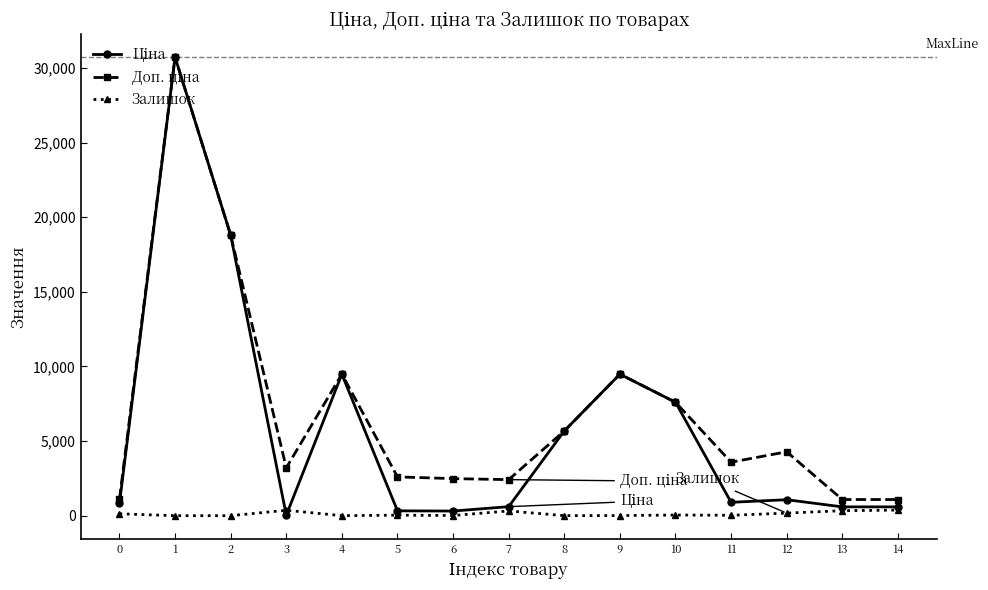

What is the greatest value displayed?

30717.1